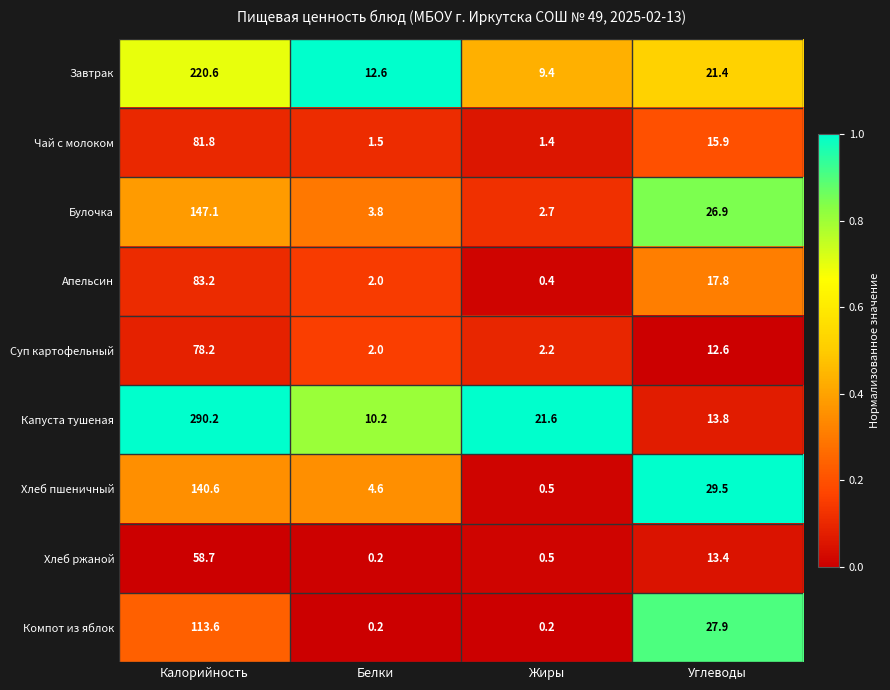

Read the Апельсин value at Жиры.

0.4